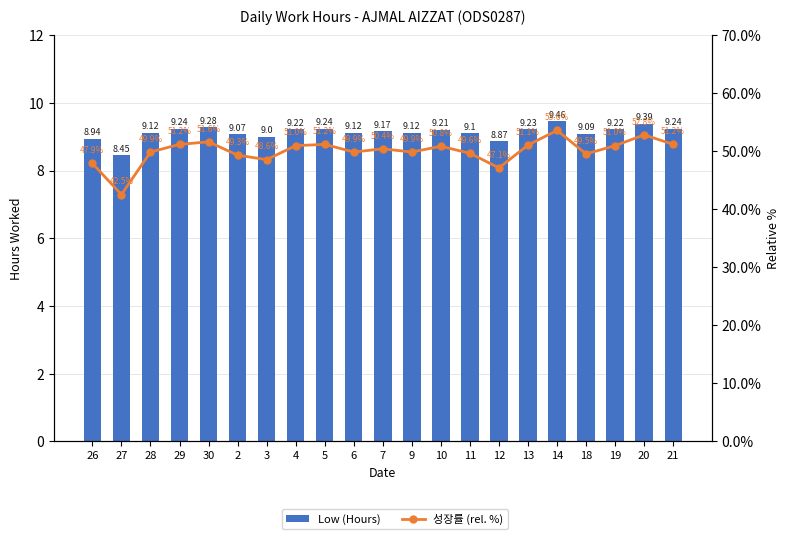

What is the lowest value of the 성장률 (rel. %) series?

42.5